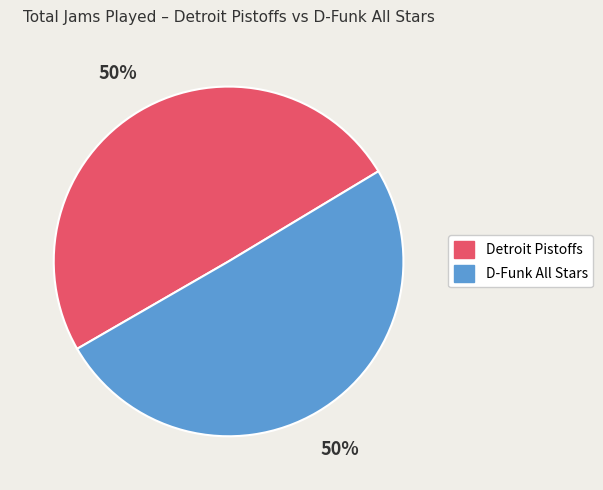

To the nearest percent, what portion does D-Funk All Stars represent?

50%